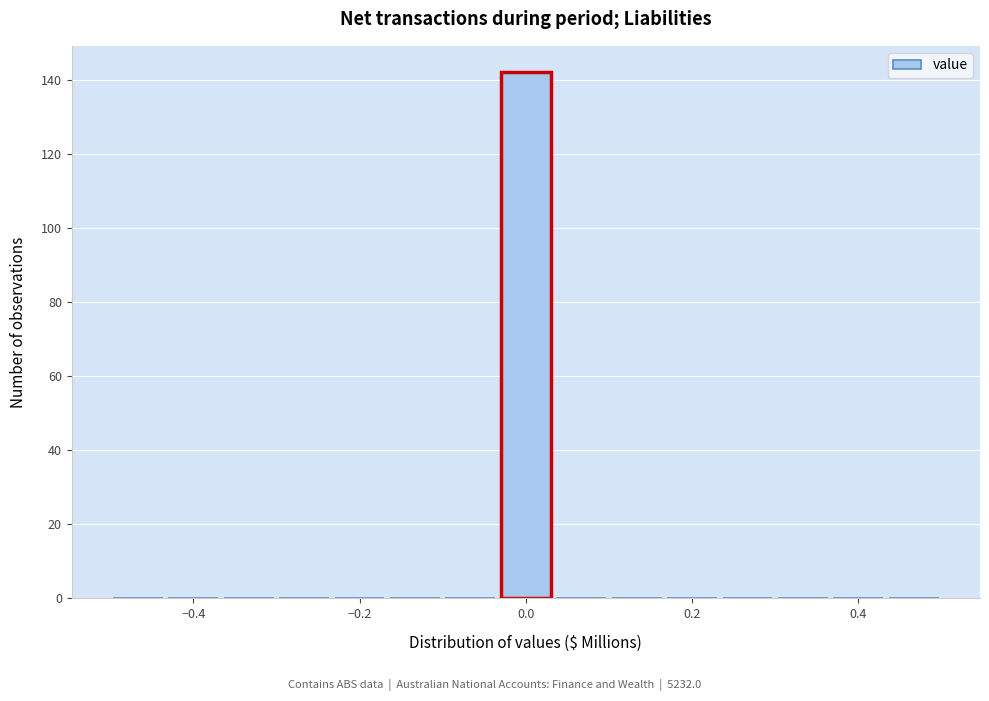

Around what value on the x-axis is the tallest bar? Give the approximate position of its centre, as read against the axis.

0.00